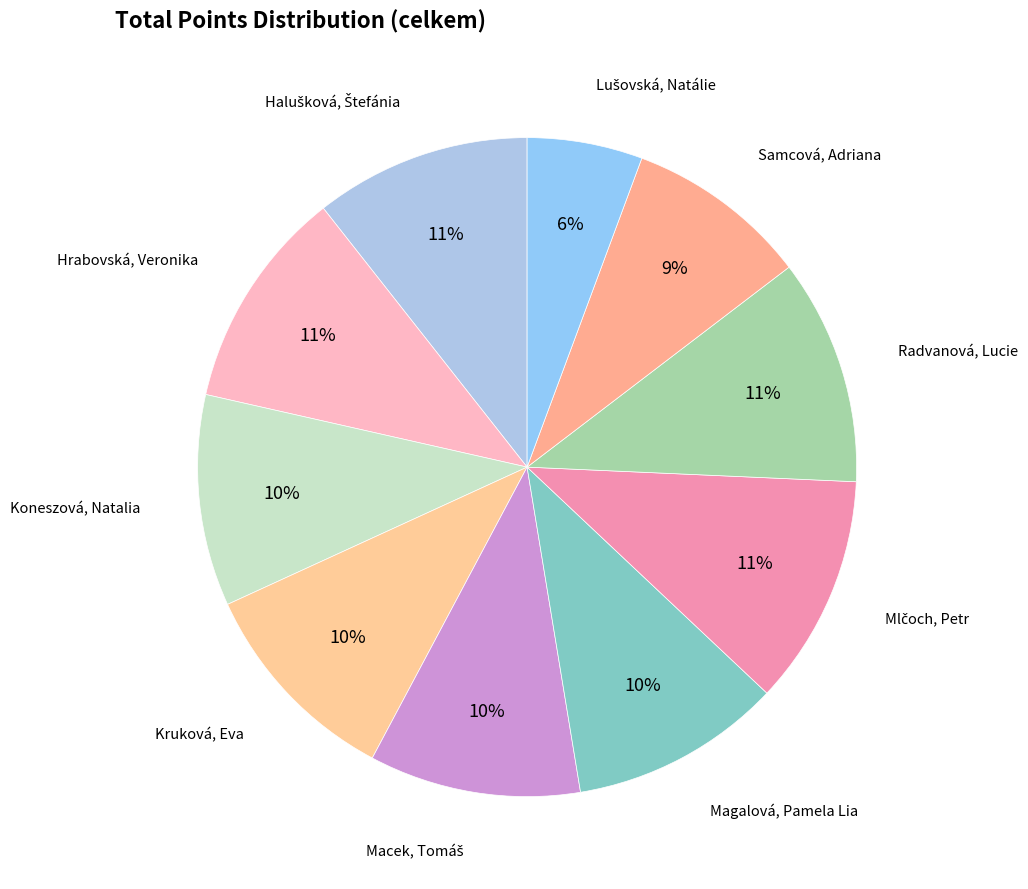

Is there any slice that represents more than half of the pie?

No